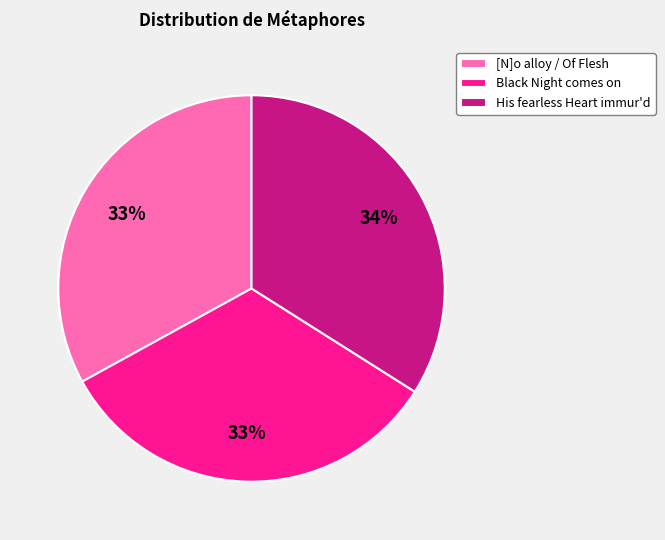

To the nearest percent, what portion does Black Night comes on represent?

33%